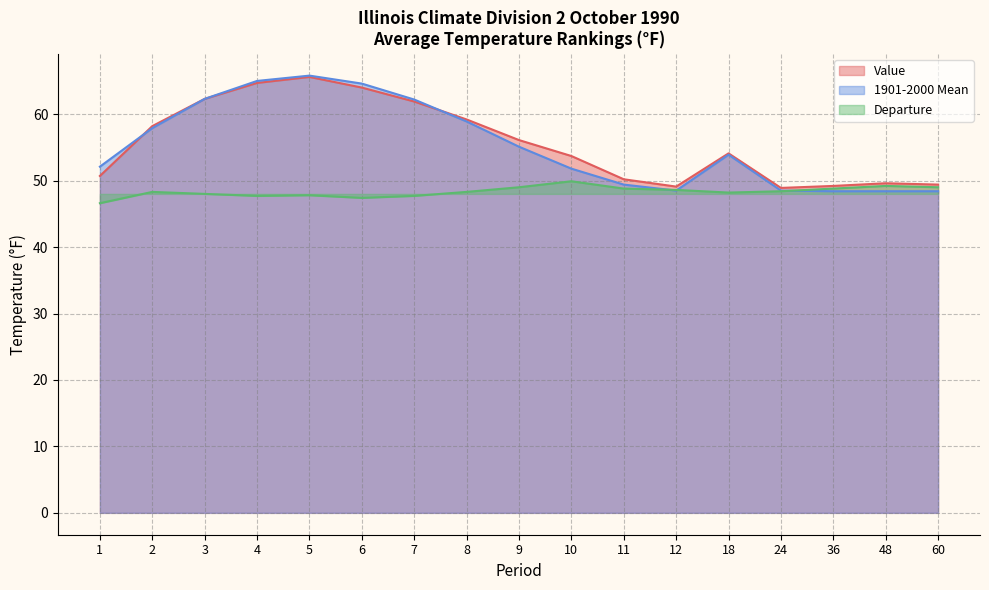

What is the difference between the highest and lowest values at 2?

9.9